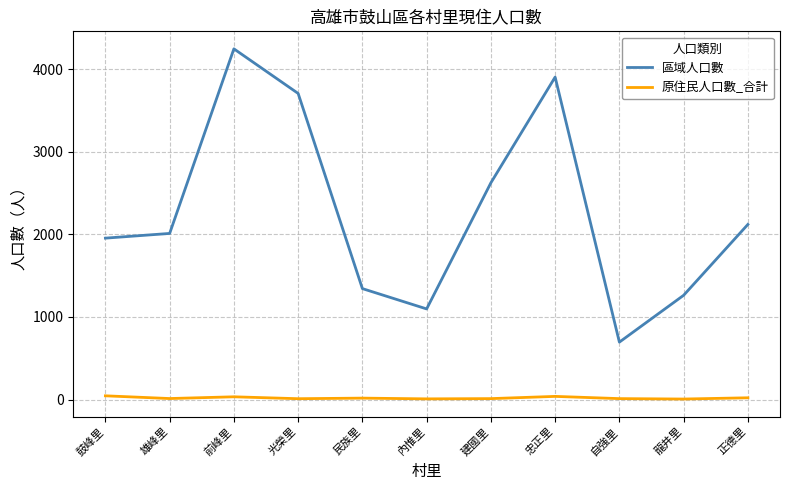

True or false: 原住民人口數_合計 has a value of 8 at 內惟里.

True